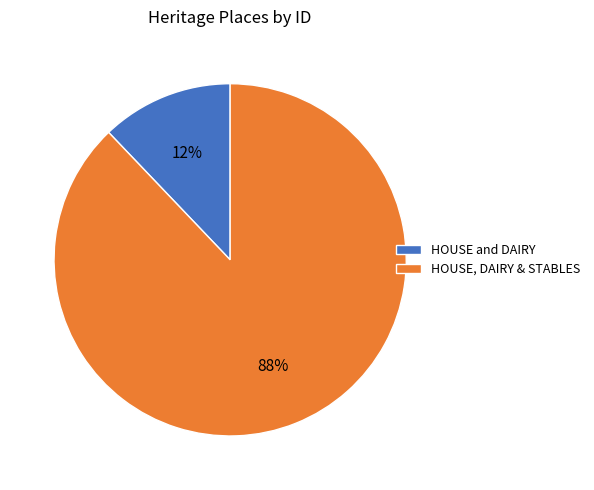

To the nearest percent, what portion does HOUSE and DAIRY represent?

12%